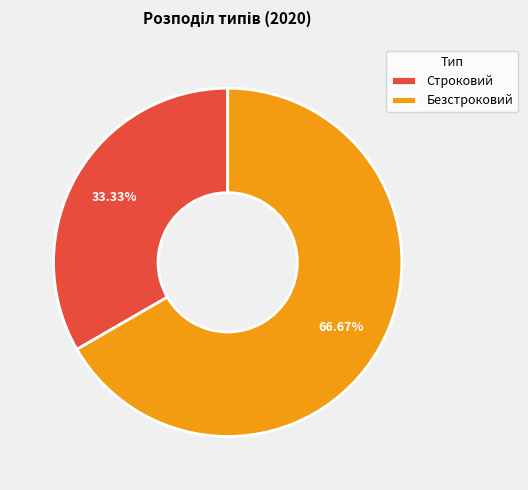

To the nearest percent, what is the difference between the largest and smallest slice percentages?

33%